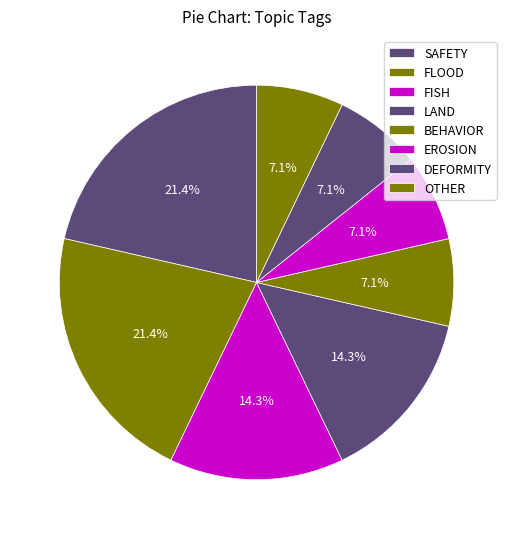

How many segments does this pie chart have?

8